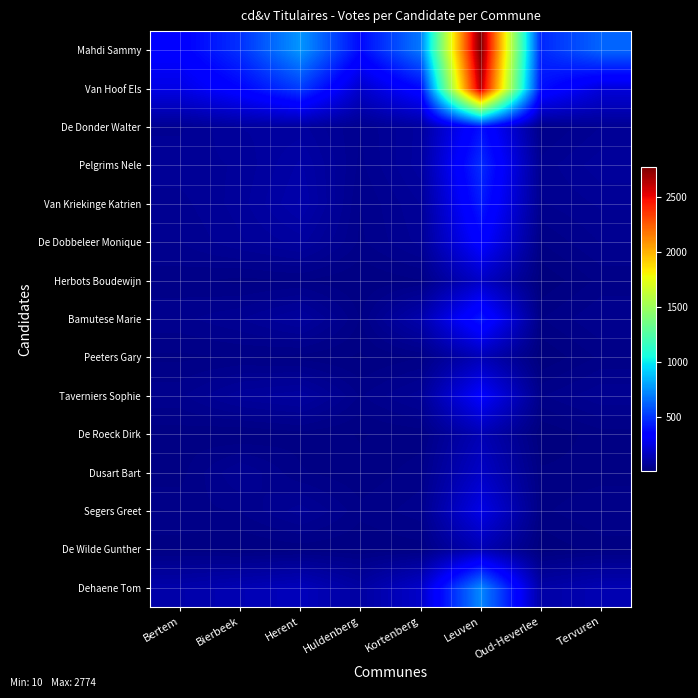

Reading left to right, transcribe all the data shown in this chart.

Mahdi Sammy: Bertem=338	Bierbeek=488	Herent=765	Huldenberg=376	Kortenberg=682	Leuven=2774	Oud-Heverlee=463	Tervuren=630
Van Hoof Els: Bertem=259	Bierbeek=362	Herent=519	Huldenberg=194	Kortenberg=370	Leuven=2640	Oud-Heverlee=397	Tervuren=232
De Donder Walter: Bertem=62	Bierbeek=86	Herent=90	Huldenberg=53	Kortenberg=90	Leuven=395	Oud-Heverlee=40	Tervuren=64
Pelgrims Nele: Bertem=70	Bierbeek=76	Herent=110	Huldenberg=50	Kortenberg=92	Leuven=476	Oud-Heverlee=57	Tervuren=82
Van Kriekinge Katrien: Bertem=60	Bierbeek=80	Herent=120	Huldenberg=42	Kortenberg=75	Leuven=426	Oud-Heverlee=52	Tervuren=66
De Dobbeleer Monique: Bertem=53	Bierbeek=73	Herent=90	Huldenberg=40	Kortenberg=68	Leuven=348	Oud-Heverlee=32	Tervuren=54
Herbots Boudewijn: Bertem=36	Bierbeek=28	Herent=32	Huldenberg=21	Kortenberg=31	Leuven=186	Oud-Heverlee=11	Tervuren=35
Bamutese Marie: Bertem=50	Bierbeek=63	Herent=89	Huldenberg=31	Kortenberg=122	Leuven=416	Oud-Heverlee=31	Tervuren=53
Peeters Gary: Bertem=29	Bierbeek=32	Herent=27	Huldenberg=19	Kortenberg=31	Leuven=146	Oud-Heverlee=10	Tervuren=34
Taverniers Sophie: Bertem=50	Bierbeek=82	Herent=94	Huldenberg=41	Kortenberg=70	Leuven=330	Oud-Heverlee=41	Tervuren=62
De Roeck Dirk: Bertem=26	Bierbeek=20	Herent=27	Huldenberg=20	Kortenberg=25	Leuven=142	Oud-Heverlee=10	Tervuren=27
Dusart Bart: Bertem=27	Bierbeek=65	Herent=33	Huldenberg=23	Kortenberg=38	Leuven=185	Oud-Heverlee=23	Tervuren=26
Segers Greet: Bertem=39	Bierbeek=43	Herent=70	Huldenberg=35	Kortenberg=48	Leuven=263	Oud-Heverlee=29	Tervuren=42
De Wilde Gunther: Bertem=27	Bierbeek=20	Herent=25	Huldenberg=22	Kortenberg=27	Leuven=143	Oud-Heverlee=12	Tervuren=26
Dehaene Tom: Bertem=116	Bierbeek=138	Herent=158	Huldenberg=97	Kortenberg=190	Leuven=726	Oud-Heverlee=108	Tervuren=136